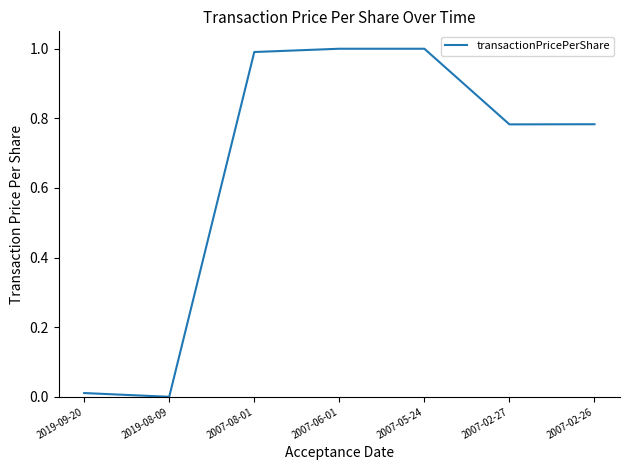

Between 2007-02-27 and 2007-08-01, which is larger?

2007-08-01